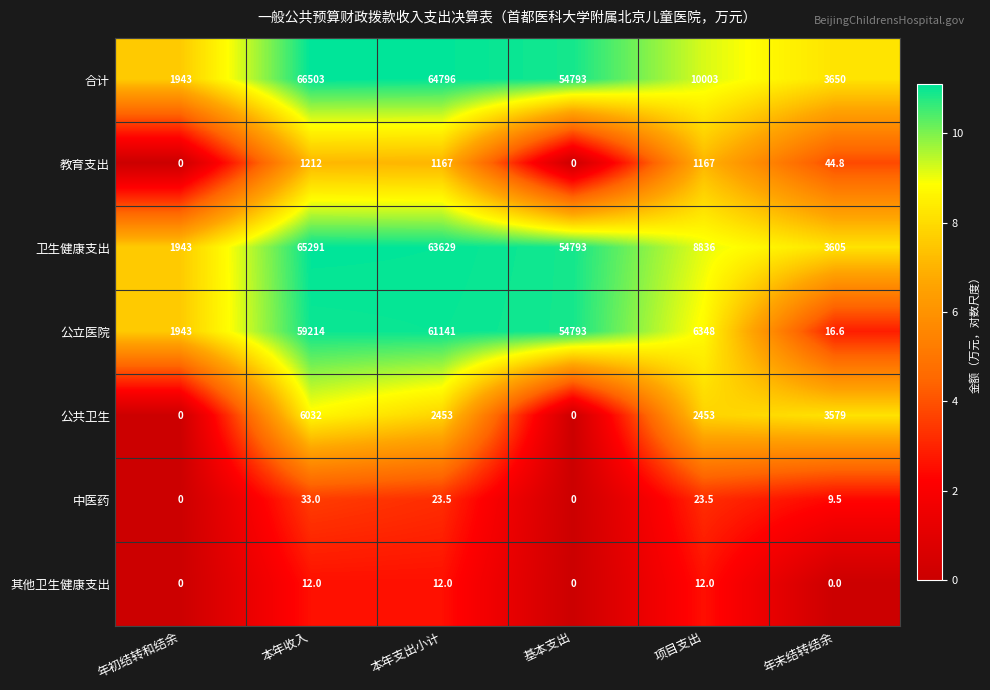

What is the difference between the maximum and minimum values in the 公立医院 series?

61124.4